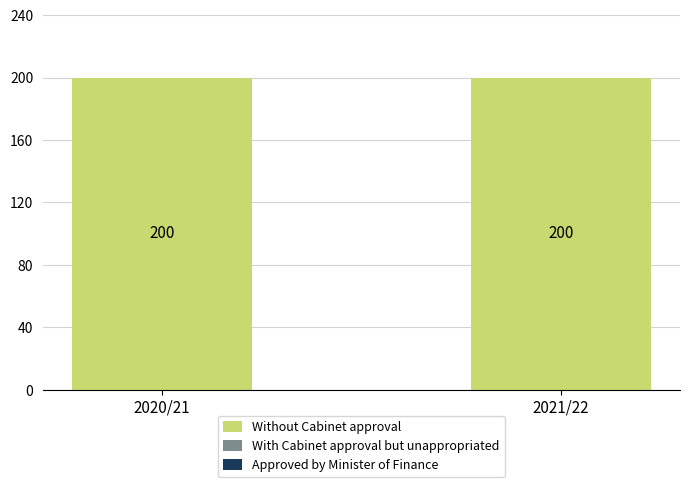

How many categories are shown in the chart?

2